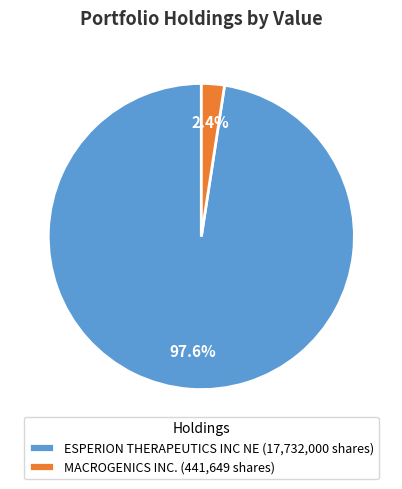

Which has a higher value, ESPERION THERAPEUTICS INC NE (17,732,000 shares) or MACROGENICS INC. (441,649 shares)?

ESPERION THERAPEUTICS INC NE (17,732,000 shares)